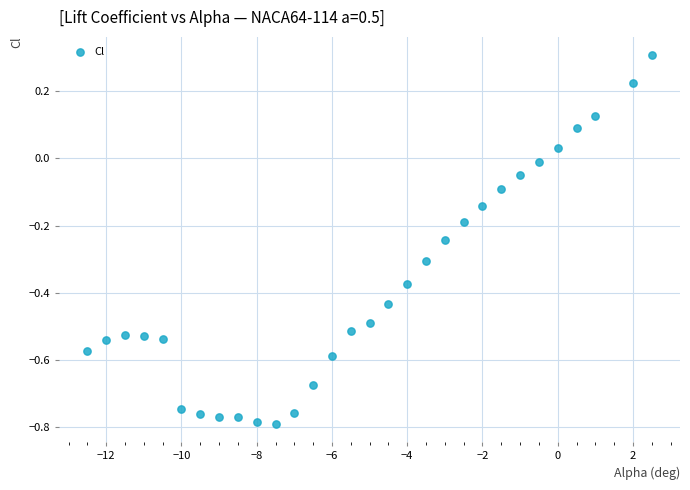

What is the range of X values (max minus min)?

15.0